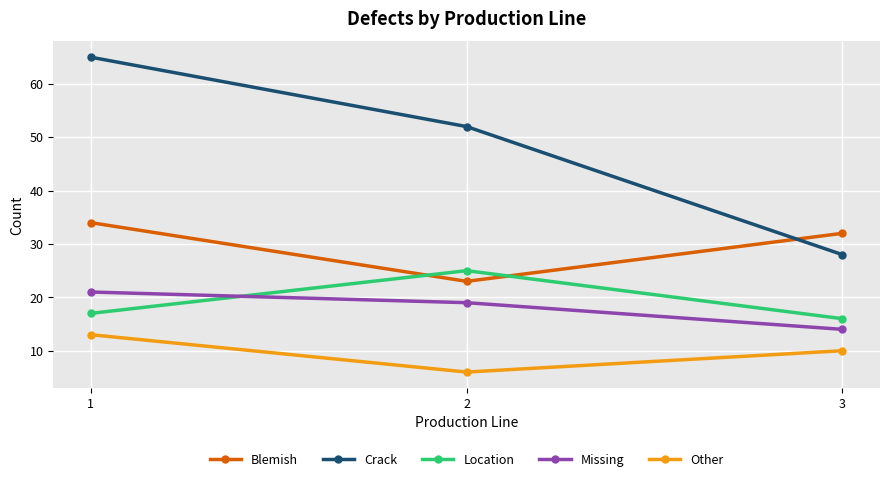

Does the chart display data point markers on the line(s)?

Yes